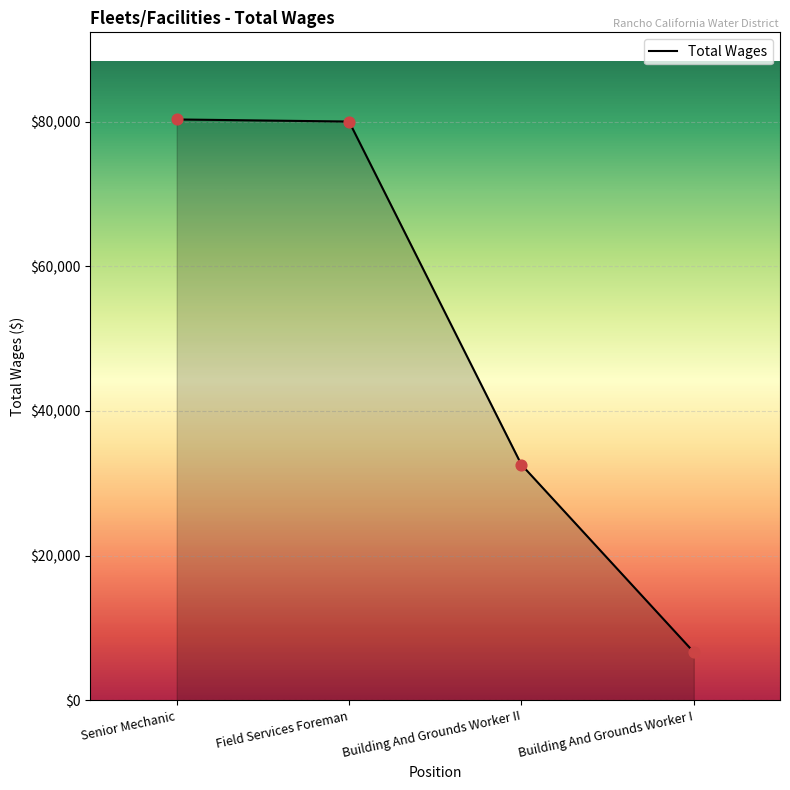

What is the ratio of the value at Field Services Foreman to the value at Building And Grounds Worker II?

2.5